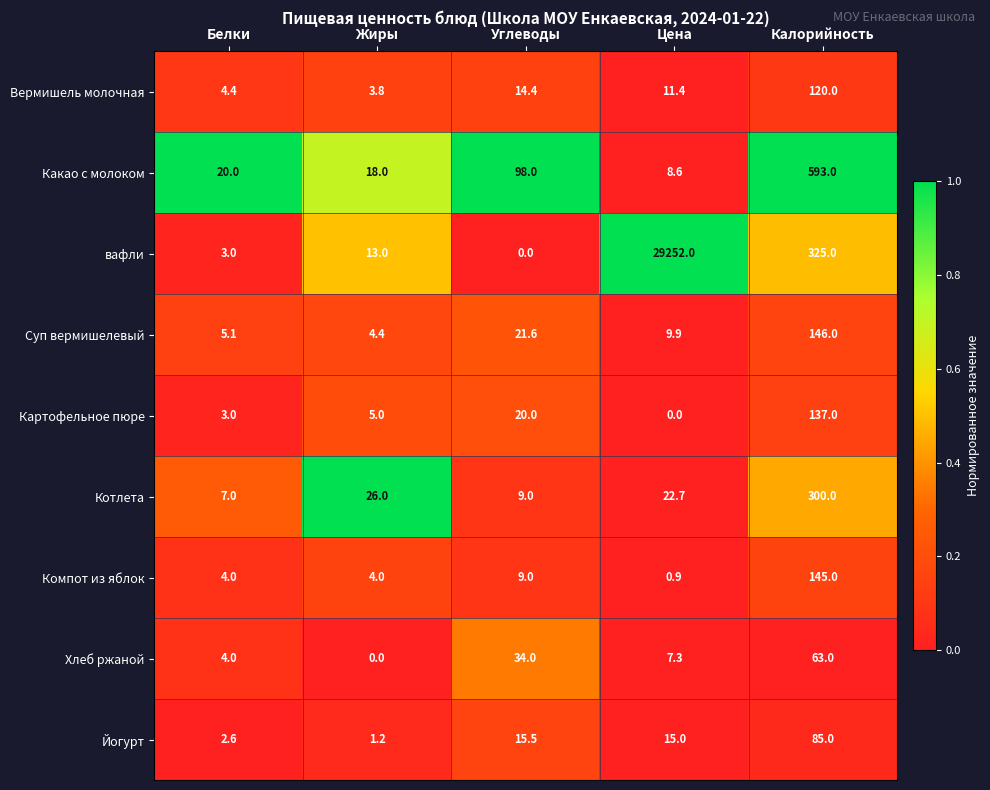

What is the sum of all Суп вермишелевый values?

187.0